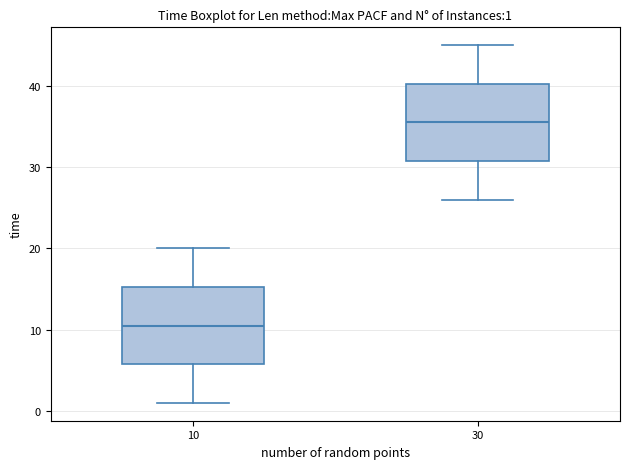

Which box's median line is the lowest?

10